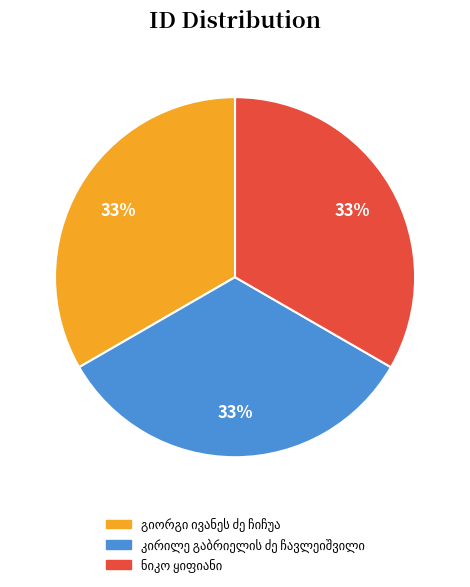

Is there any slice that represents more than half of the pie?

No